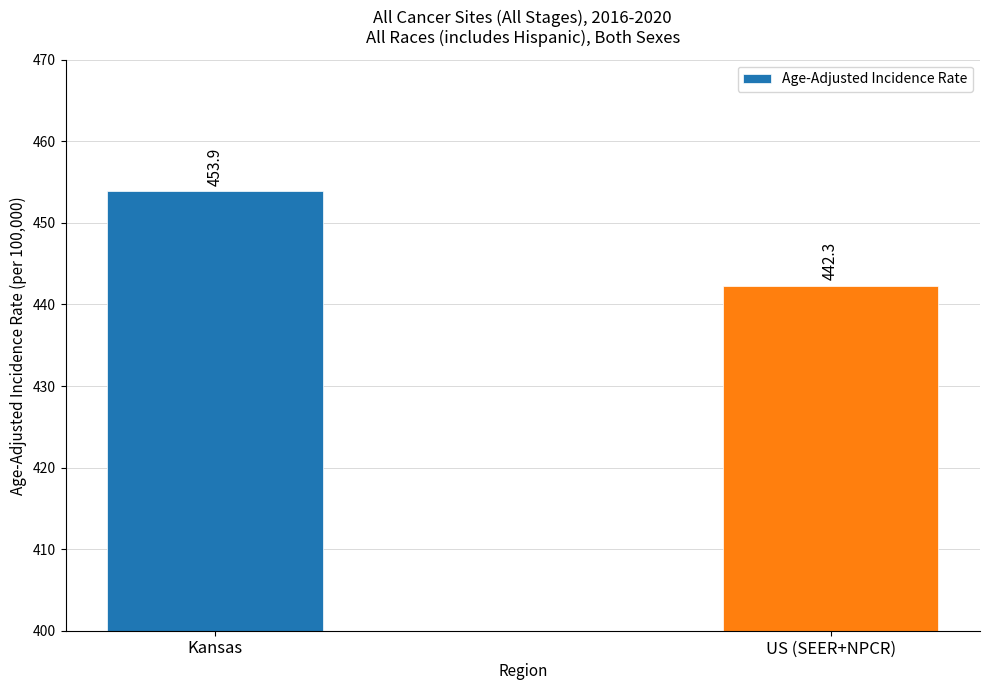

Reading left to right, what are all the values shown in this chart?

453.9	442.3